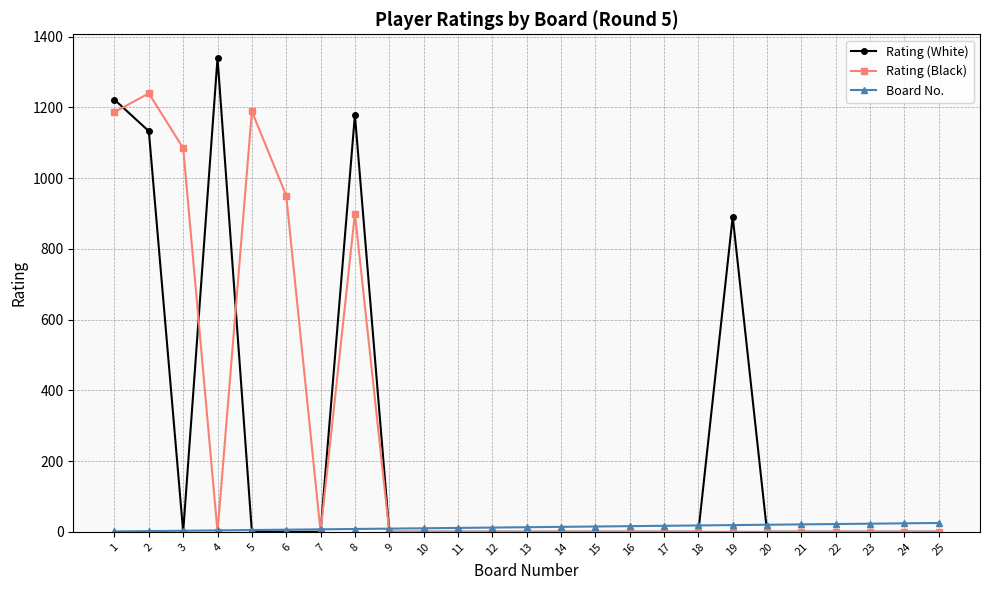

True or false: Rating (Black) has more than 1 points higher than both neighbors.

True